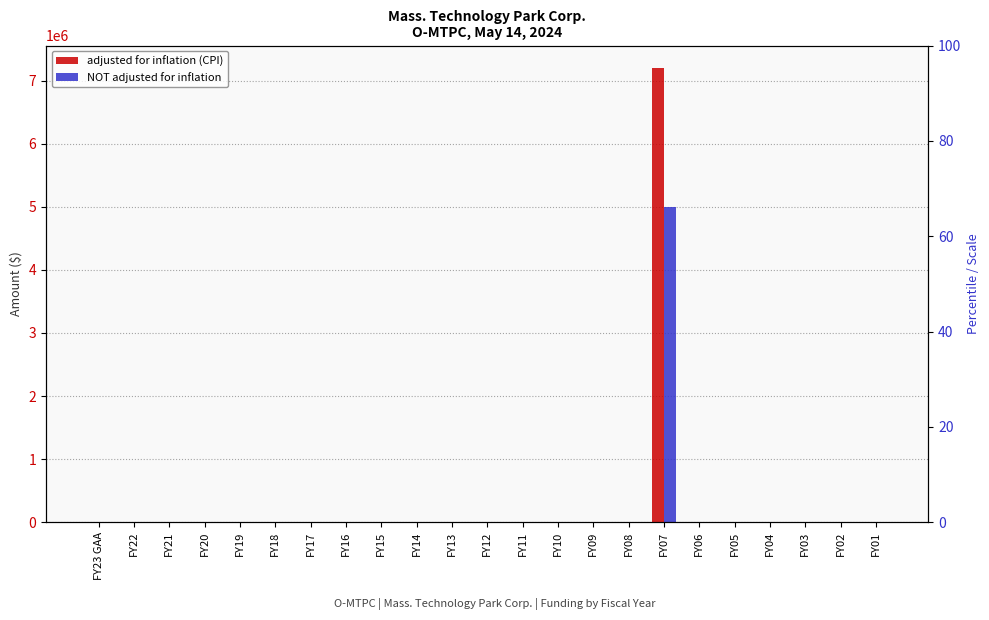

Rank the series by their maximum value, from lowest to highest.

NOT adjusted for inflation, adjusted for inflation (CPI)